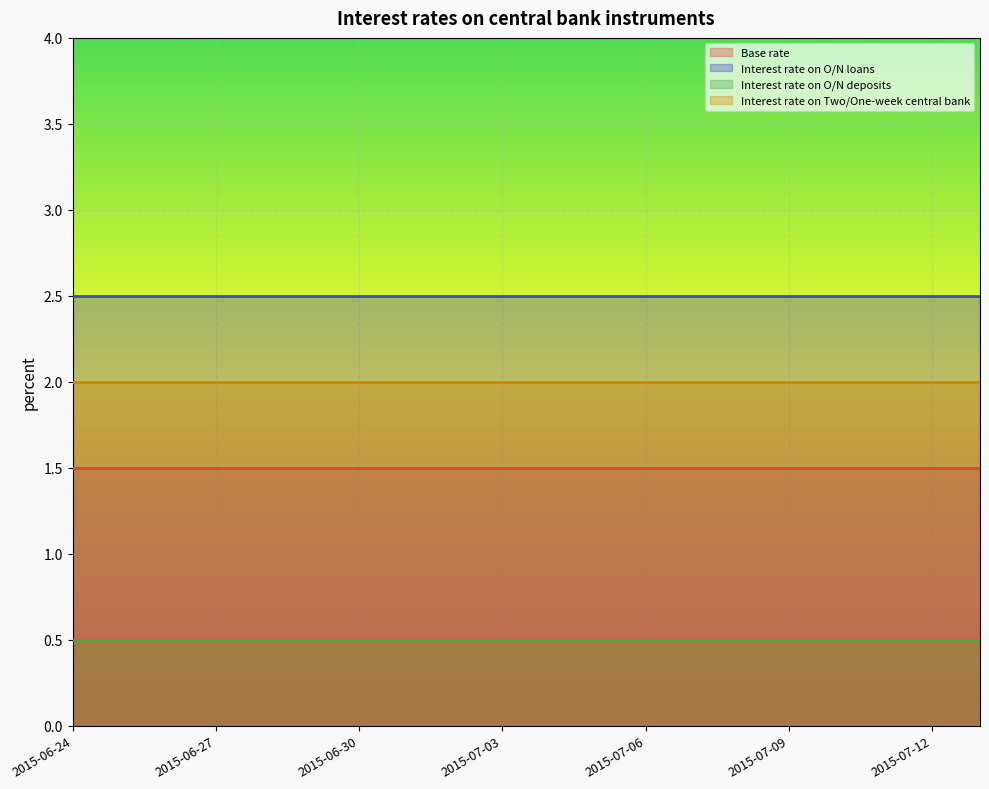

Rank the series by their average value, from lowest to highest.

Interest rate on O/N deposits, Base rate, Interest rate on Two/One-week central bank, Interest rate on O/N loans